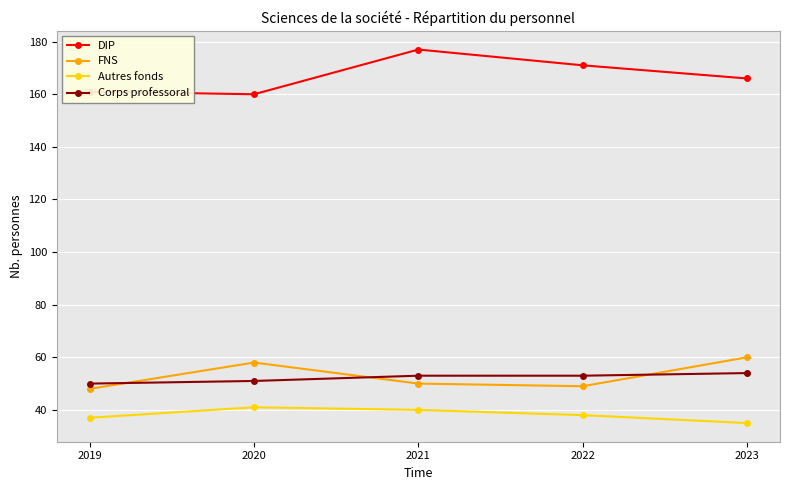

What is the maximum value for FNS?

60